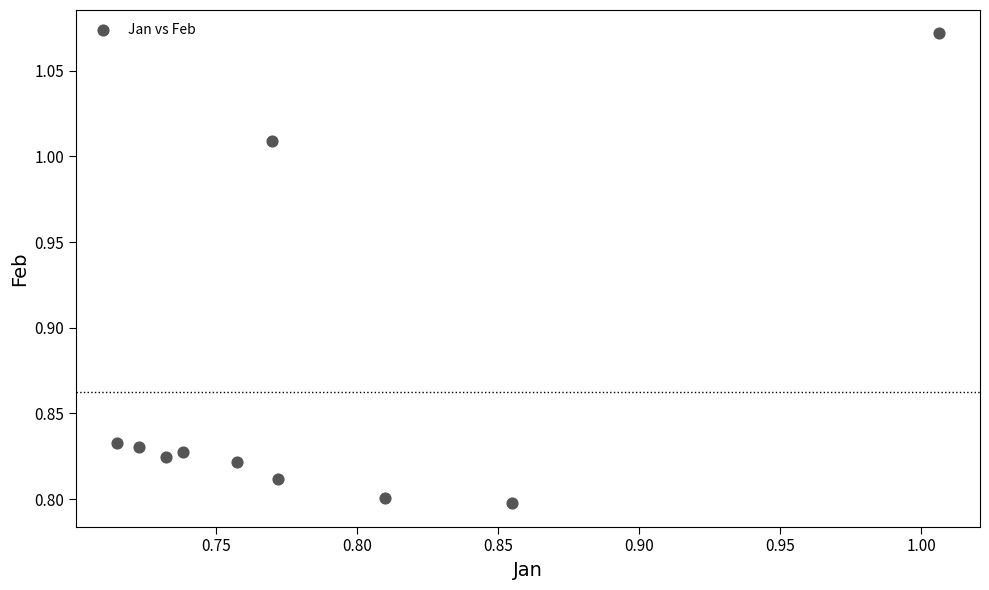

What is the range of X values (max minus min)?

0.3